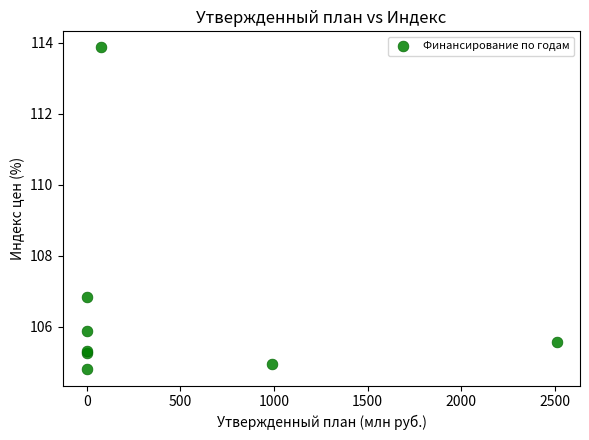

What Y value in the scatter plot is closest to 109?

106.8